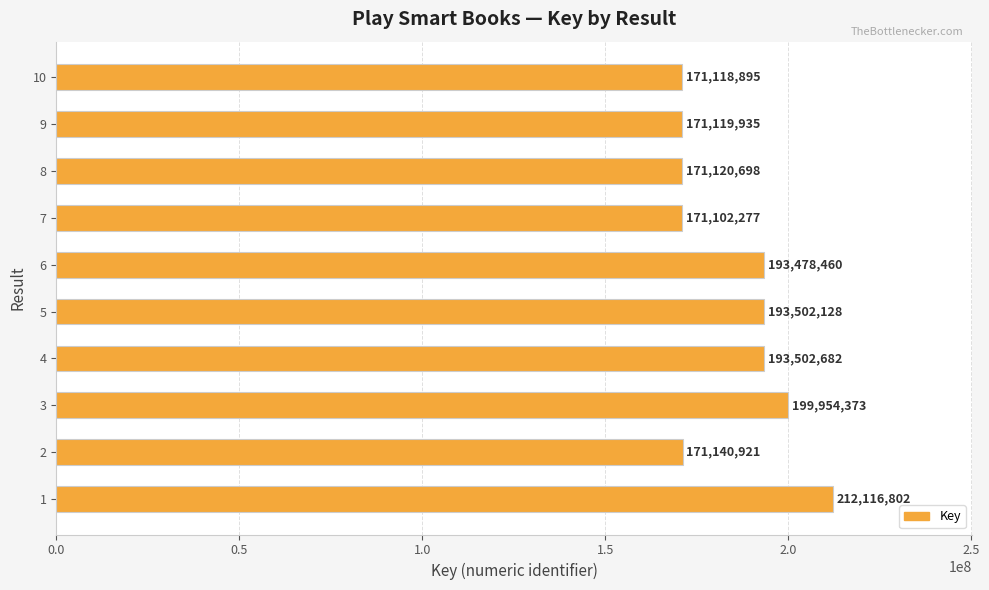

Where is the data nearest to the value 191609539?

6